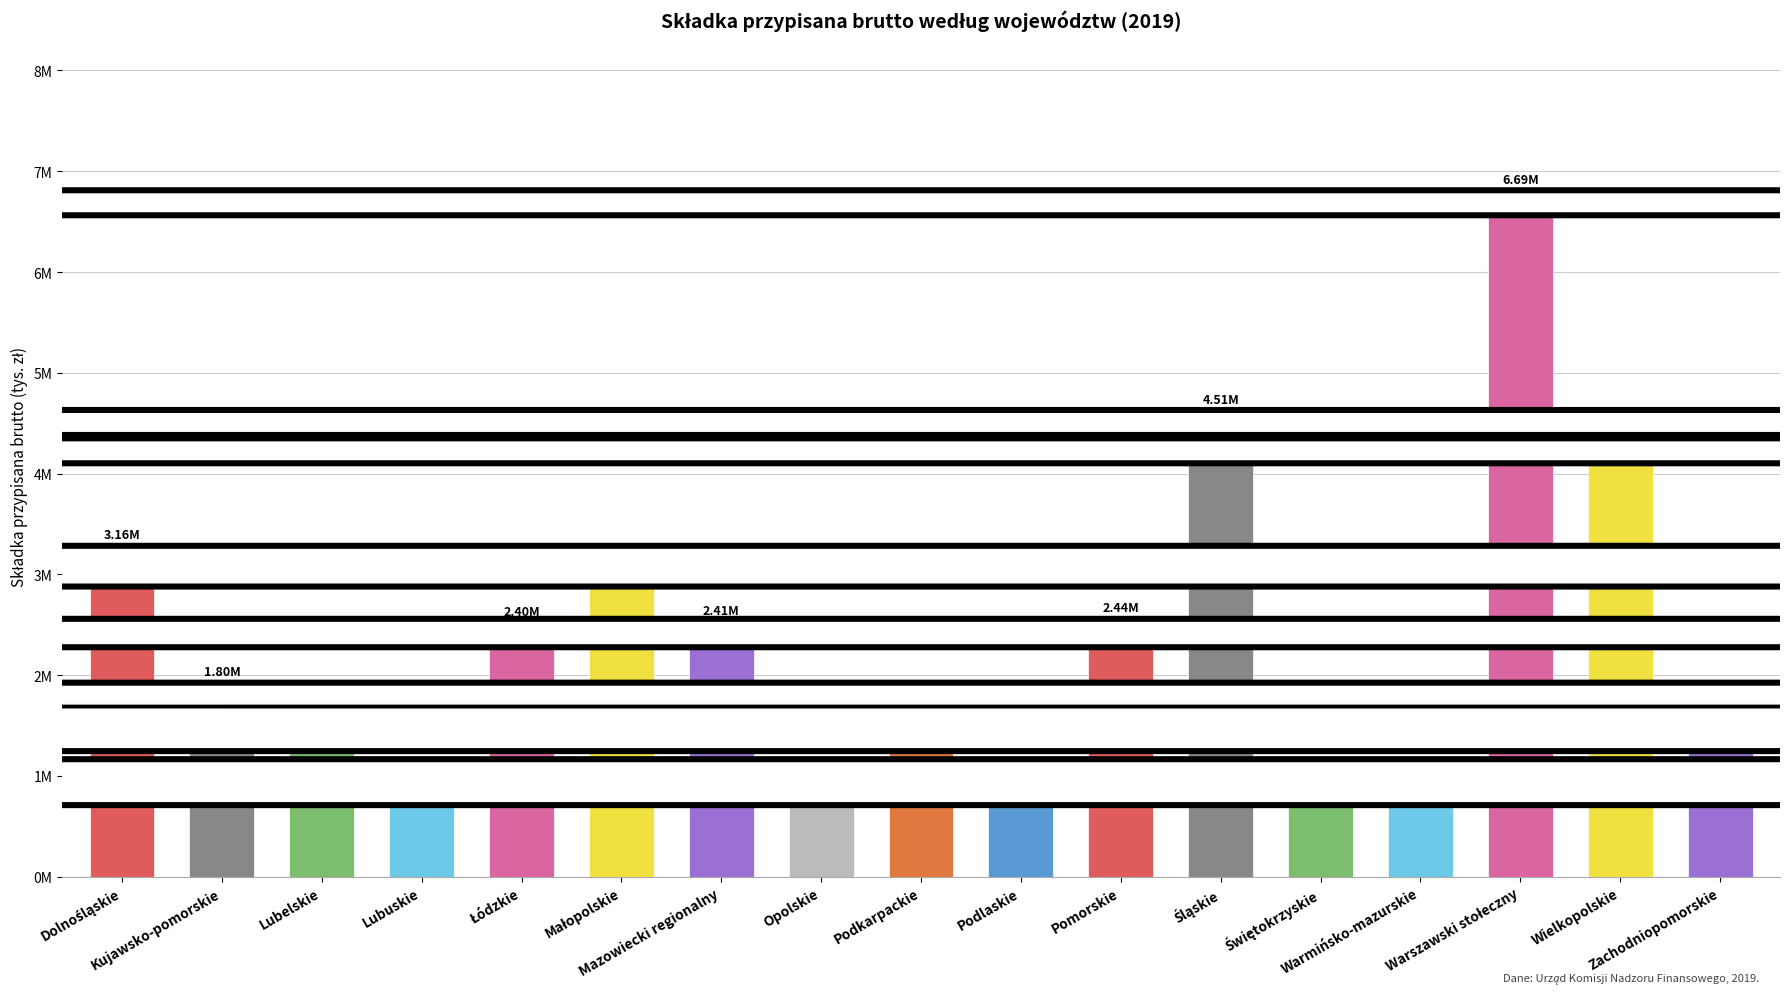

What is the difference between the values at Lubelskie and Pomorskie?

952243.0